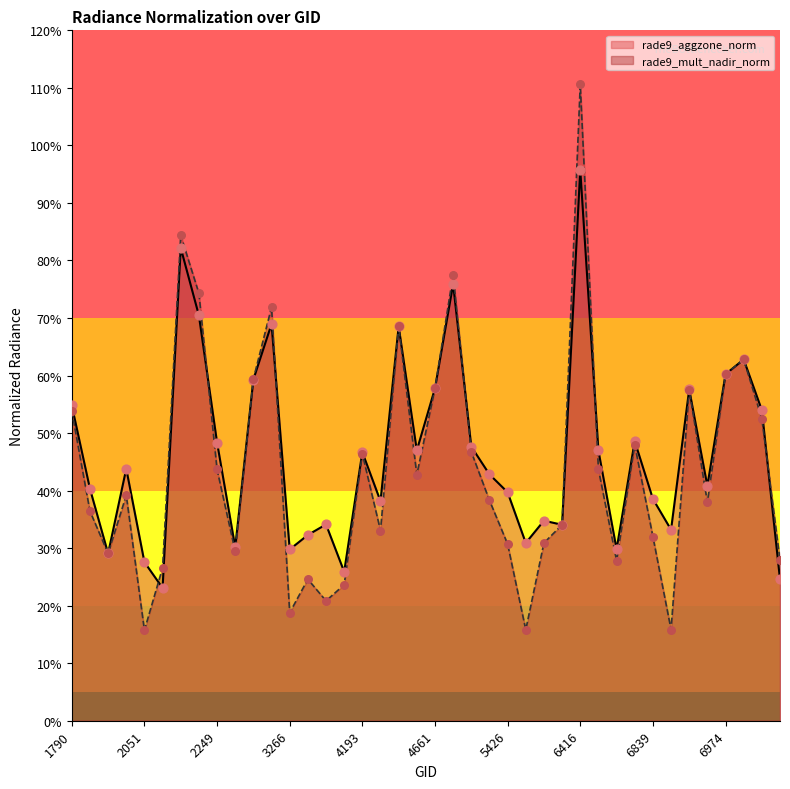

Which series has the largest total across all categories?

rade9_aggzone_norm